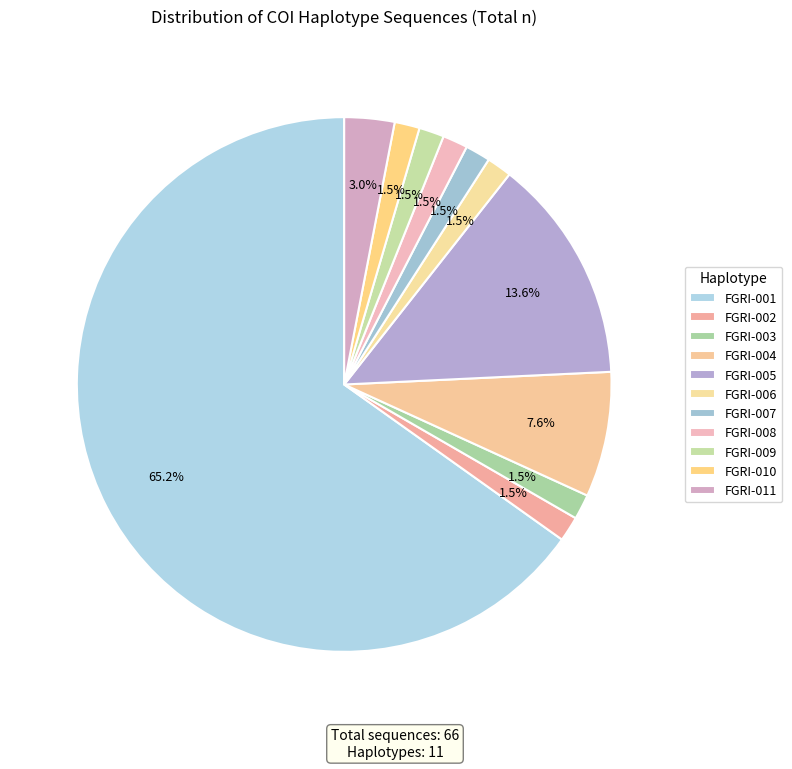

How many segments does this pie chart have?

11